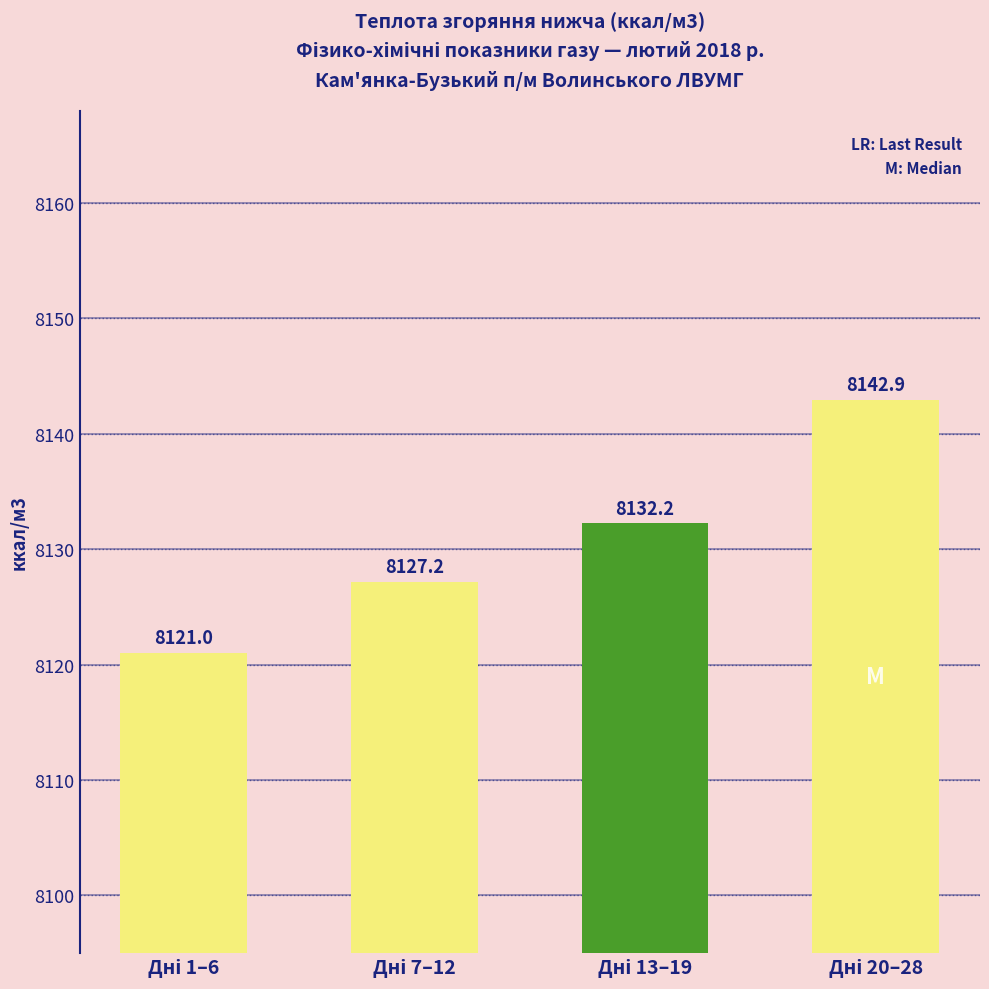

What is the smallest value displayed?

8121.0